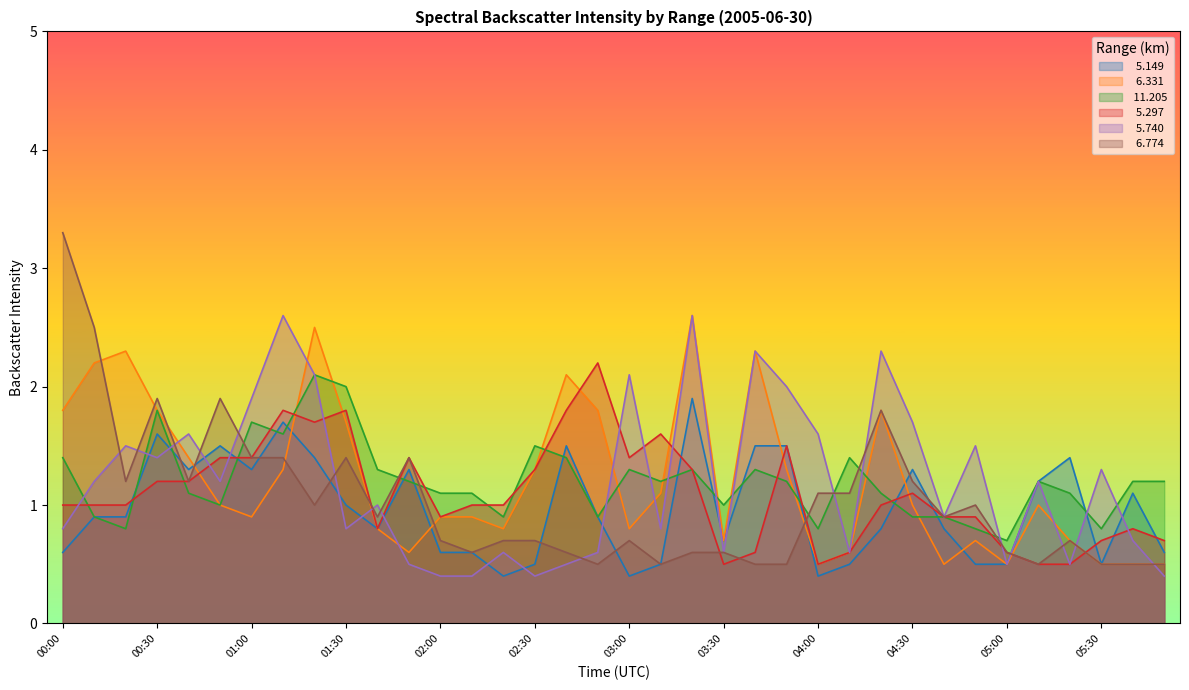

Which label corresponds to the largest value in the chart?

00:00